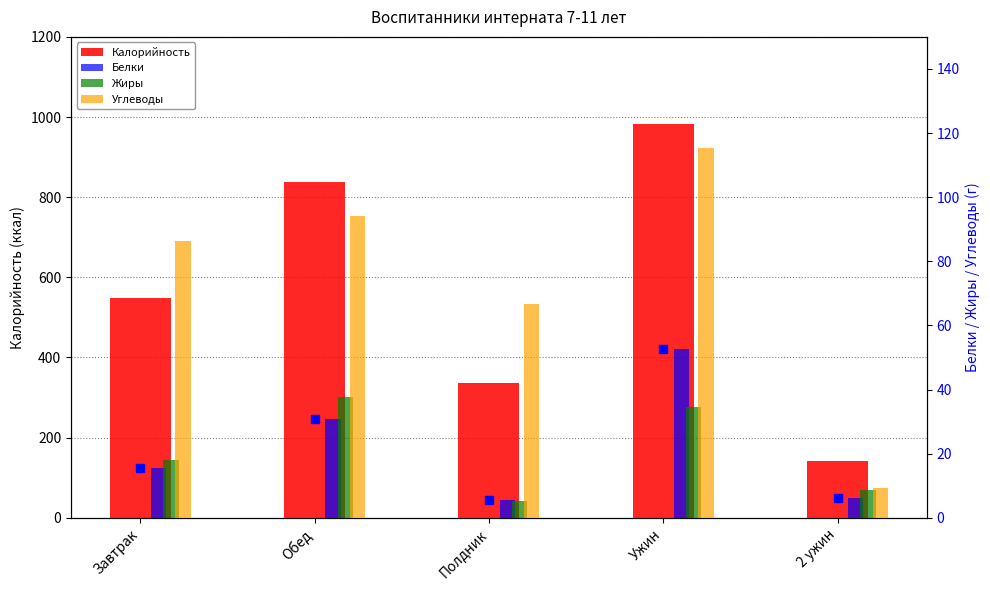

Which category has the lowest value in the Углеводы series?

2 ужин